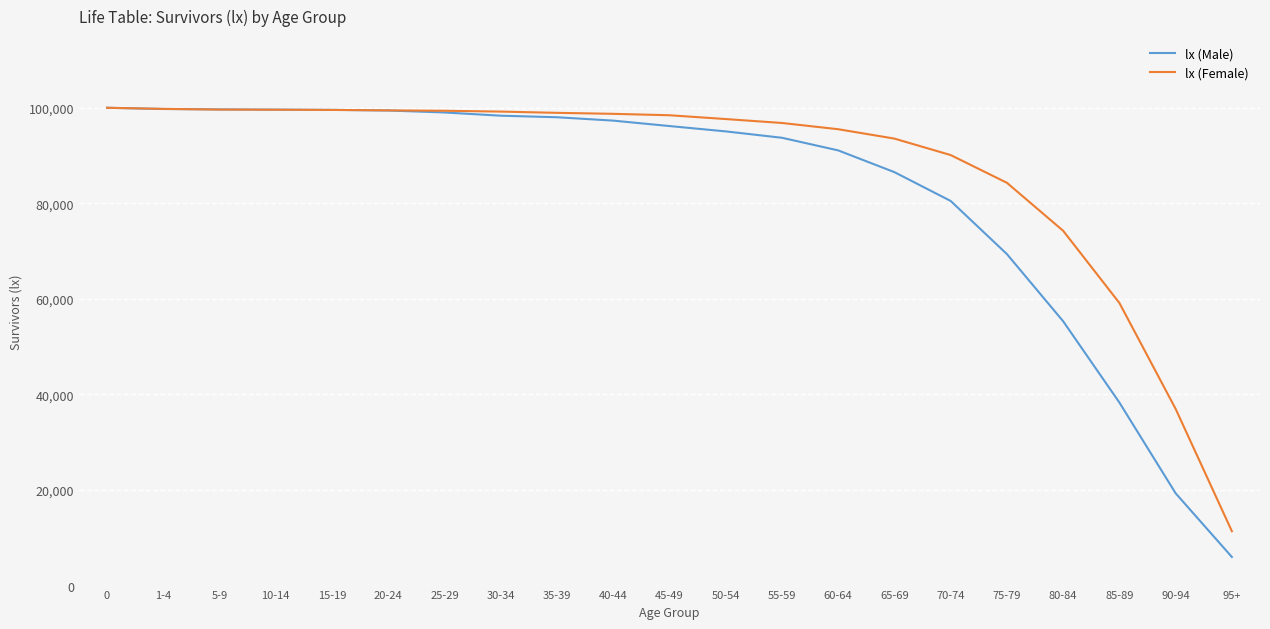

What value does the lx (Male) series have at 45-49, to the nearest 100?

96200